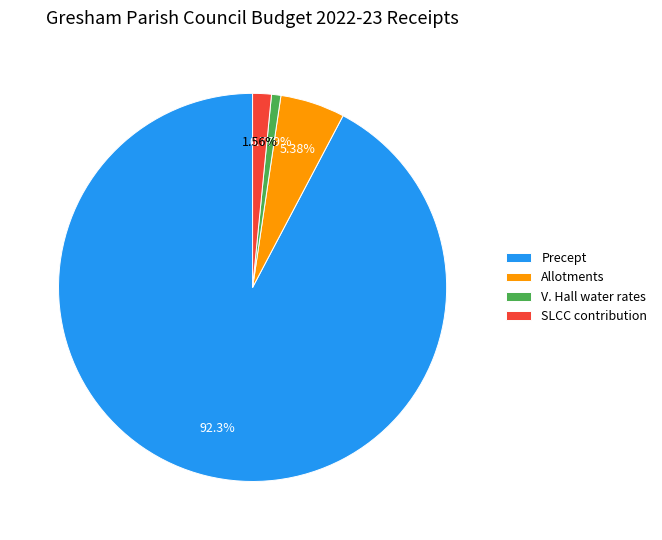

Is there any slice that represents more than half of the pie?

Yes